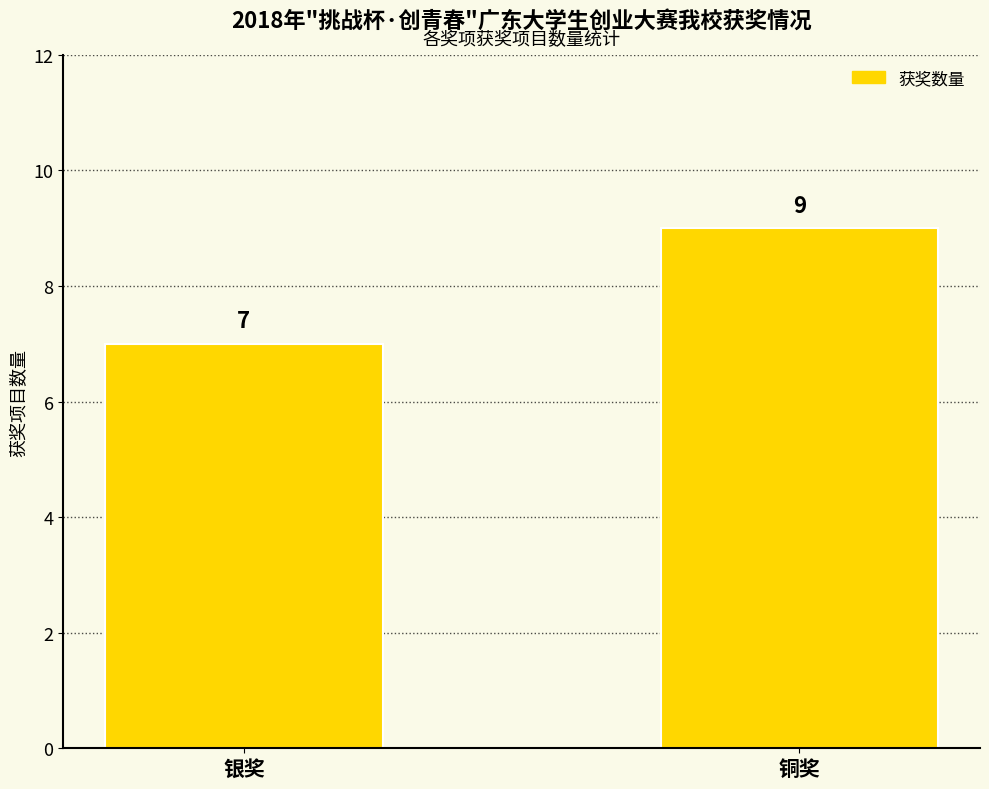

Reading left to right, list all the values displayed in this chart.

7	9